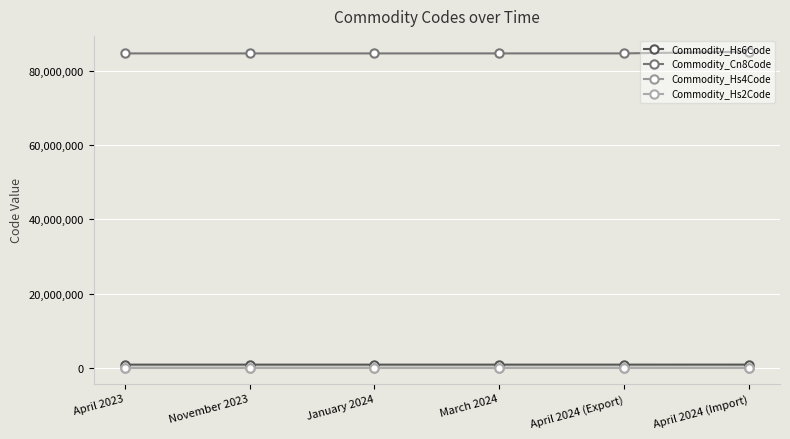

Reading right to left, what are all the values shown in this chart?

Commodity_Hs6Code: 851762	847170	847150	847130	847130	847130
Commodity_Cn8Code: 85176200	84717098	84715000	84713000	84713000	84713000
Commodity_Hs4Code: 8517	8471	8471	8471	8471	8471
Commodity_Hs2Code: 85	84	84	84	84	84